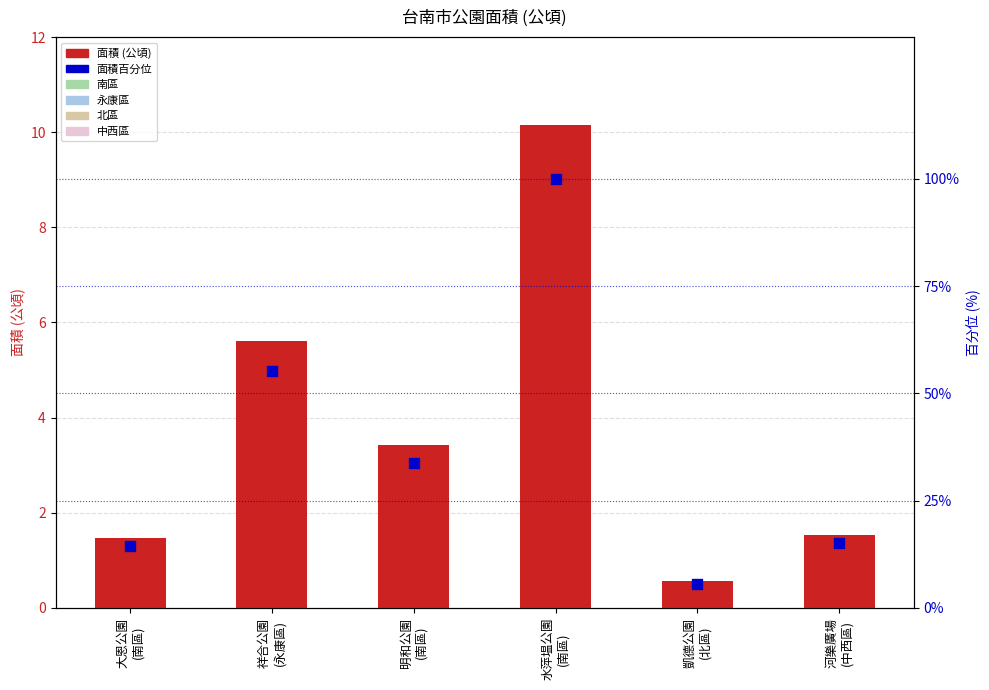

What is the total value across all series at 水萍塭公園
(南區)?

110.2